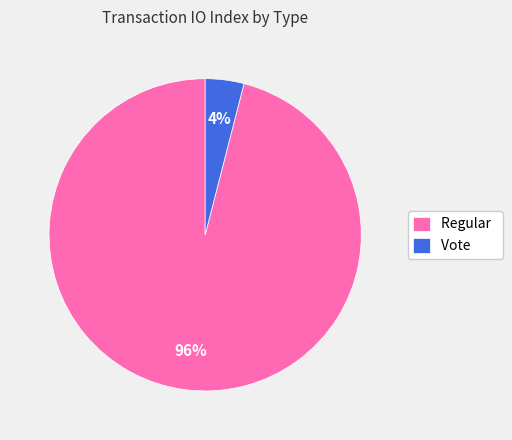

To the nearest percent, what is the average slice percentage?

50%